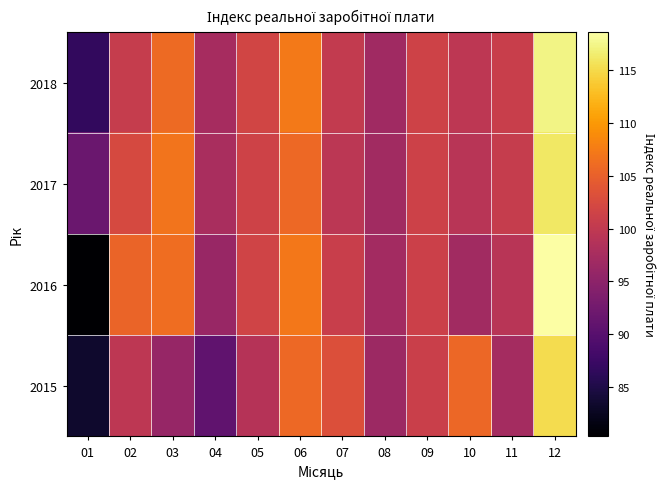

Reading left to right, what are all the values shown in this chart?

2015: 01=83.3	02=99.6	03=95.9	04=90.8	05=99.0	06=105.8	07=103.1	08=96.6	09=101.0	10=105.6	11=97.3	12=115.2
2016: 01=80.3	02=105.3	03=106.2	04=96.1	05=101.6	06=107.2	07=100.9	08=97.1	09=101.2	10=97.0	11=99.3	12=118.6
2017: 01=91.7	02=102.3	03=106.8	04=97.7	05=101.4	06=105.8	07=99.5	08=97.0	09=101.3	10=99.2	11=100.5	12=116.2
2018: 01=86.6	02=100.6	03=105.9	04=97.4	05=101.8	06=107.3	07=100.2	08=96.8	09=101.5	10=99.7	11=100.8	12=117.4